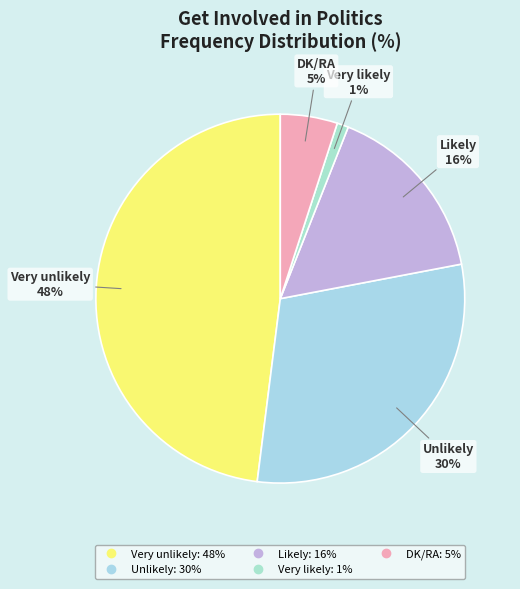

To the nearest percent, what portion does DK/RA represent?

5%